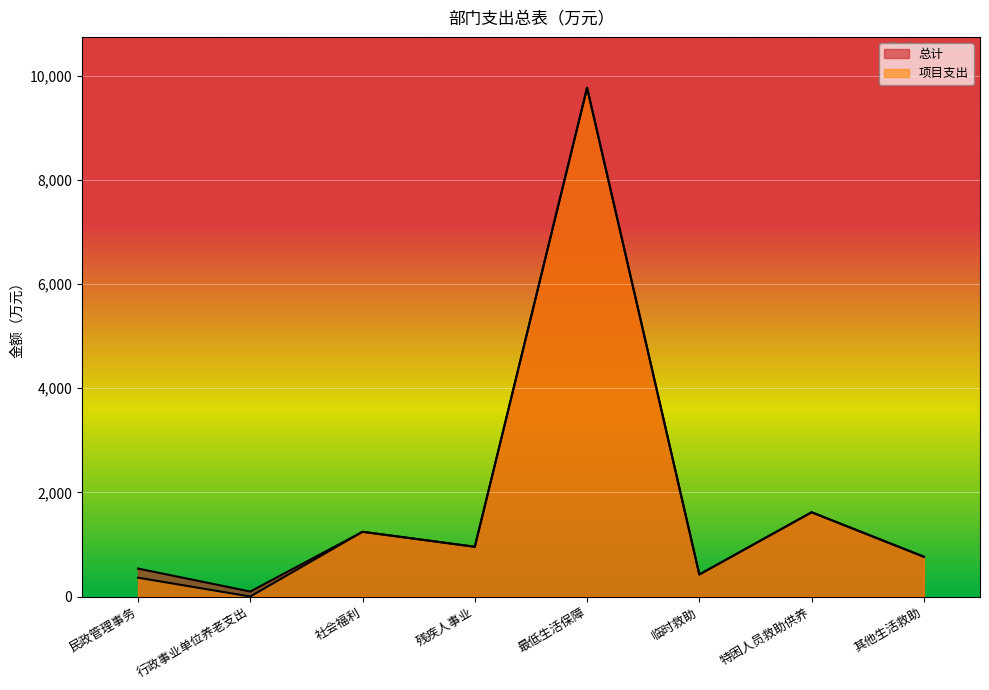

Reading left to right, what are all the values shown in this chart?

总计: 民政管理事务=536.8	行政事业单位养老支出=96.2	社会福利=1243.2	残疾人事业=955.4	最低生活保障=9771.8	临时救助=423.2	特困人员救助供养=1618.1	其他生活救助=764.2
项目支出: 民政管理事务=361.6	行政事业单位养老支出=0.0	社会福利=1243.2	残疾人事业=955.4	最低生活保障=9771.8	临时救助=423.2	特困人员救助供养=1618.1	其他生活救助=764.2